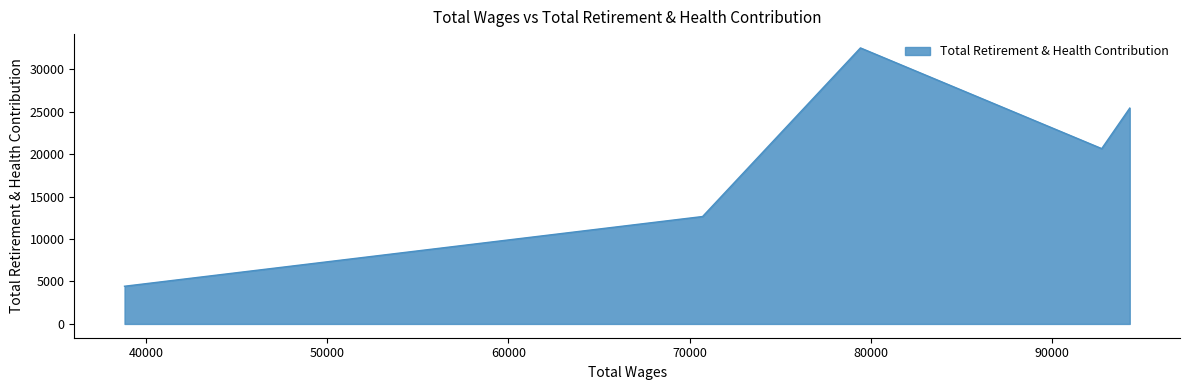

What is the minimum value shown in the chart?

4437